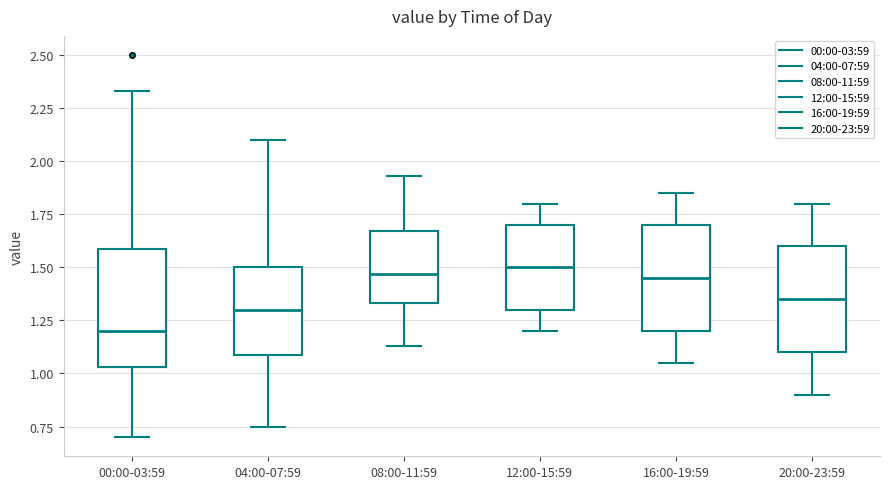

Where does the median line of the box for 16:00-19:59 sit on the y-axis? The values are not printed on the chart, so give them approximately, as read against the axis.

1.45